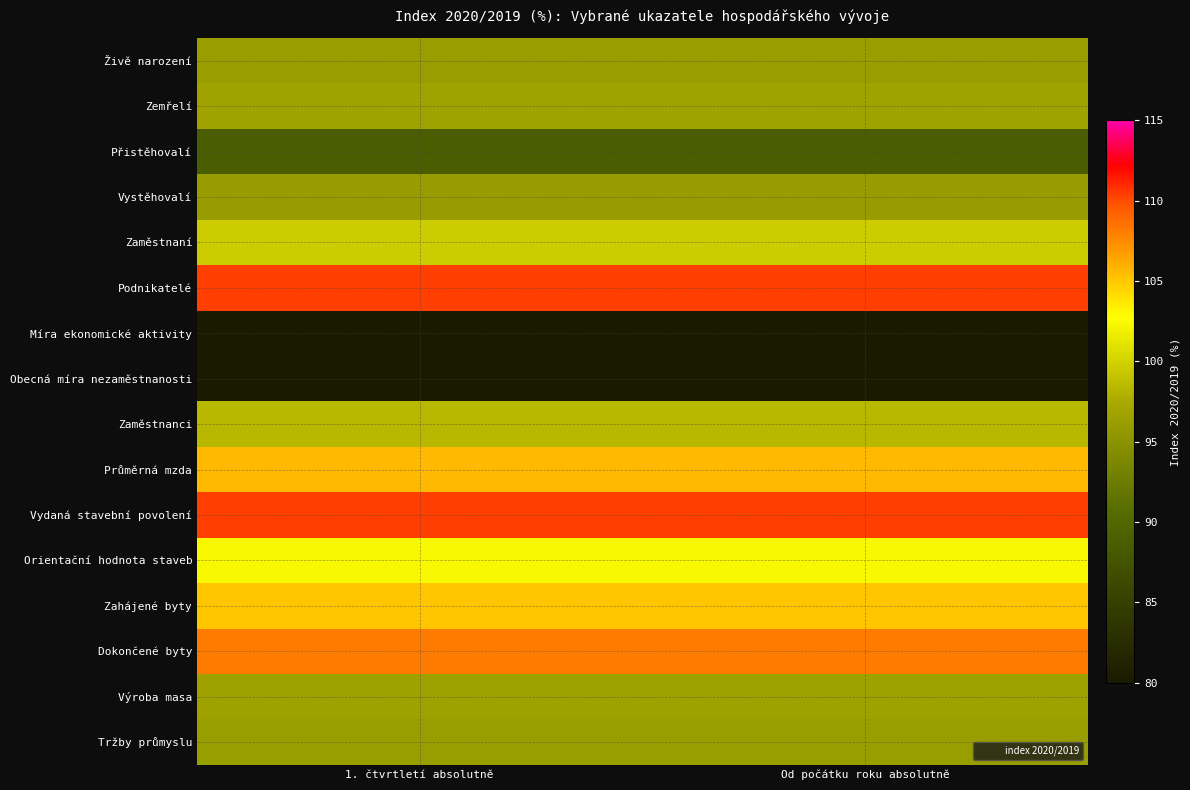

At which category is the sum across all series the highest?

1. čtvrtletí absolutně